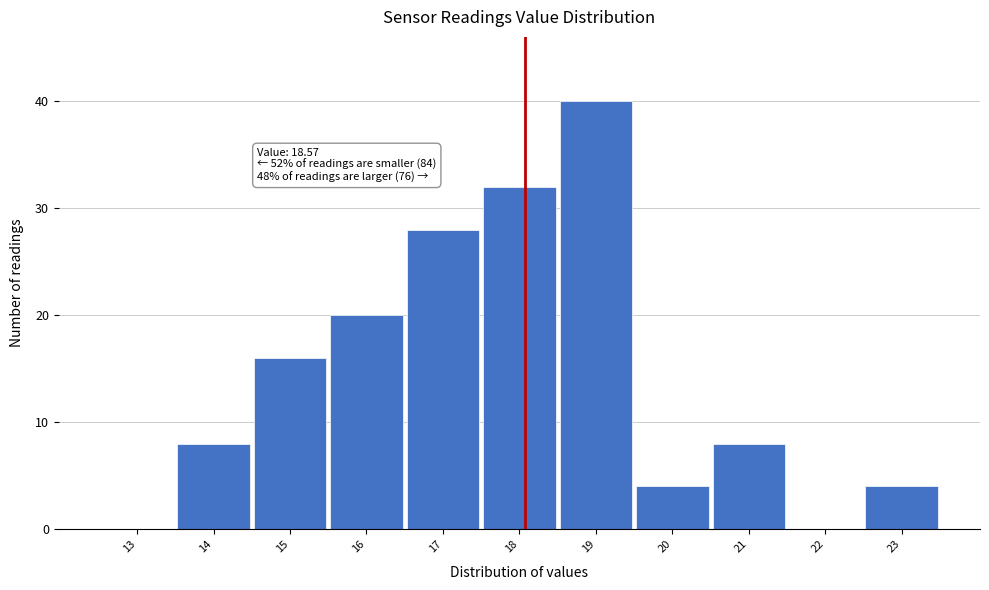

Reading left to right, list all the values displayed in this chart.

13=0	14=8	15=16	16=20	17=28	18=32	19=40	20=4	21=8	22=0	23=4